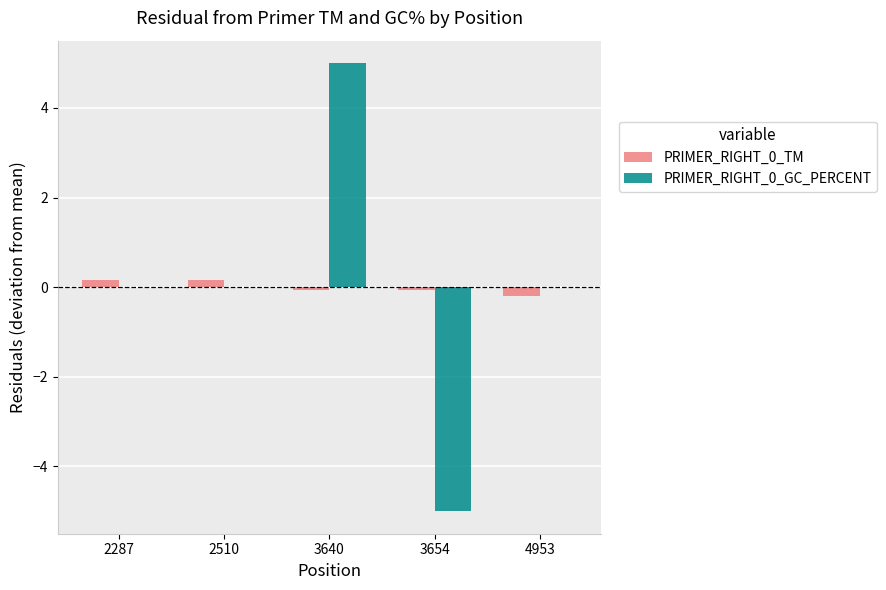

Read the PRIMER_RIGHT_0_TM value at 3654.

-0.1